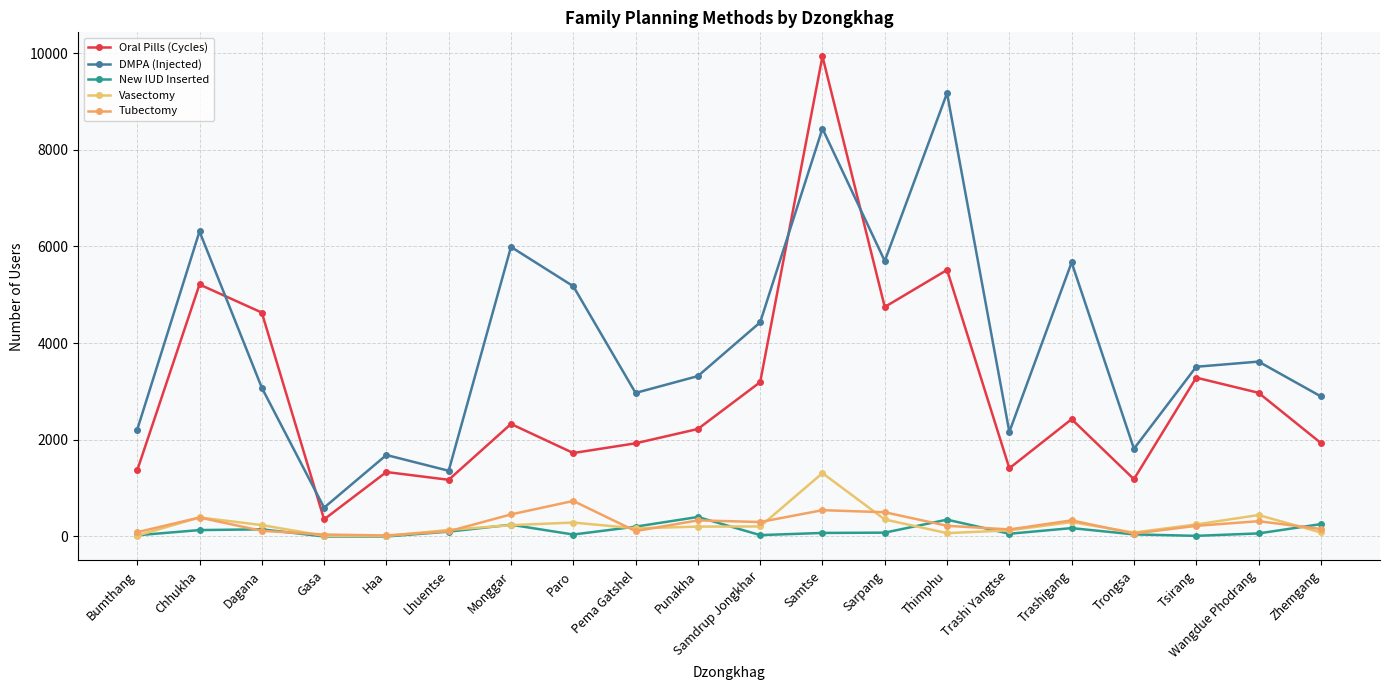

What are all the series names shown in the legend?

Oral Pills (Cycles), DMPA (Injected), New IUD Inserted, Vasectomy, Tubectomy